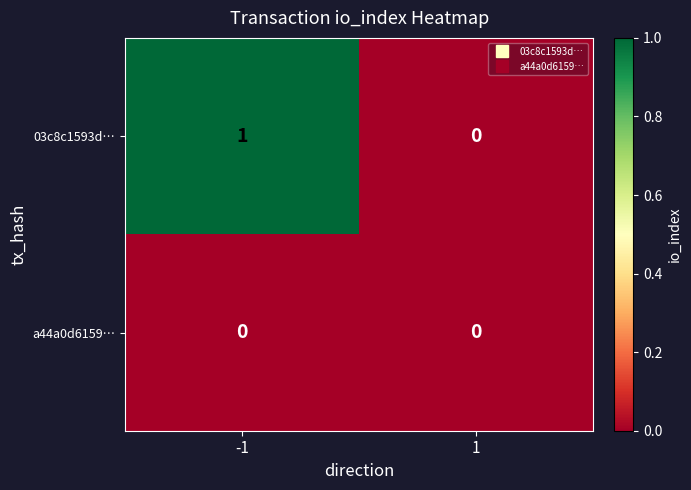

What is the greatest value displayed?

1